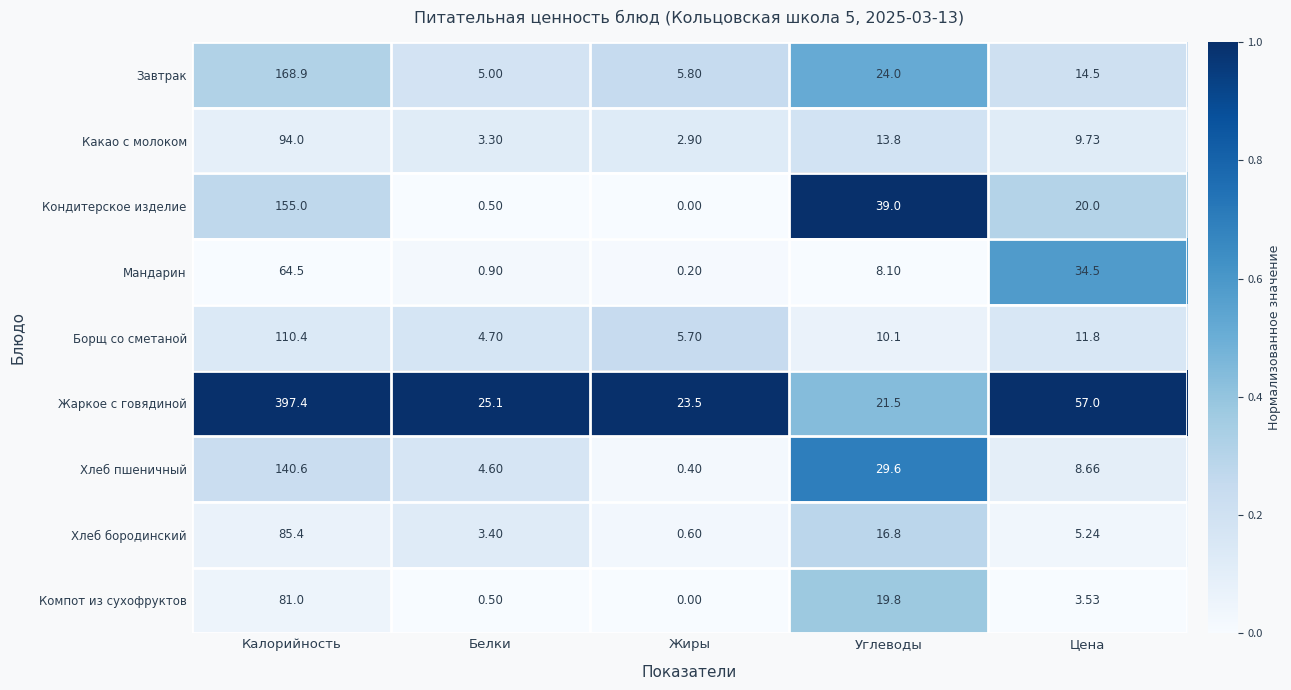

Rank the series at Углеводы from highest to lowest value.

Кондитерское изделие, Хлеб пшеничный, Завтрак, Жаркое с говядиной, Компот из сухофруктов, Хлеб бородинский, Какао с молоком, Борщ со сметаной, Мандарин